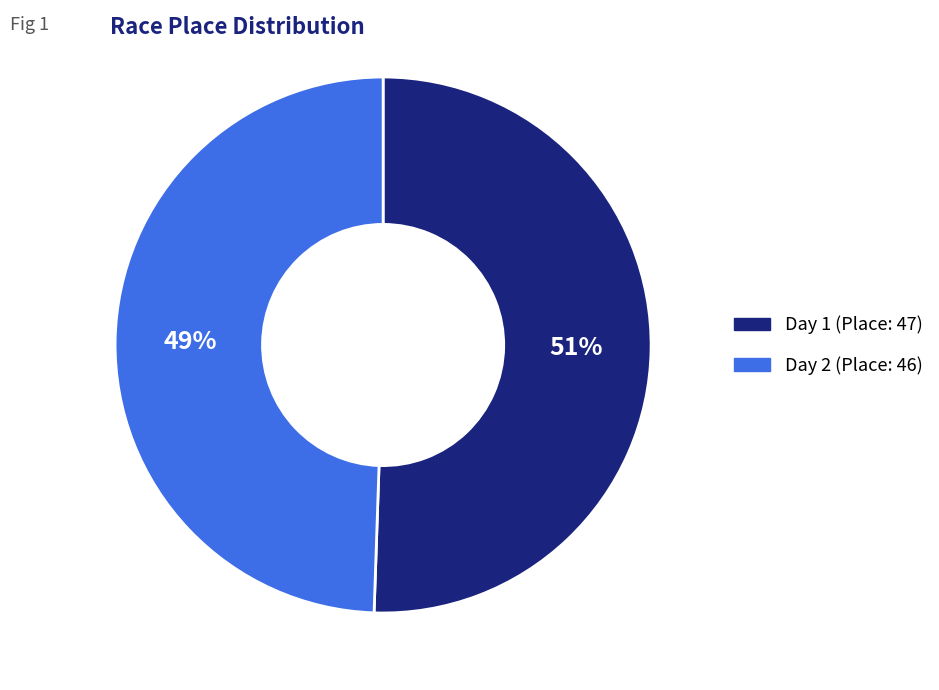

Do Day 2 (Place: 46) and Day 1 (Place: 47) together represent more than half of the pie?

Yes